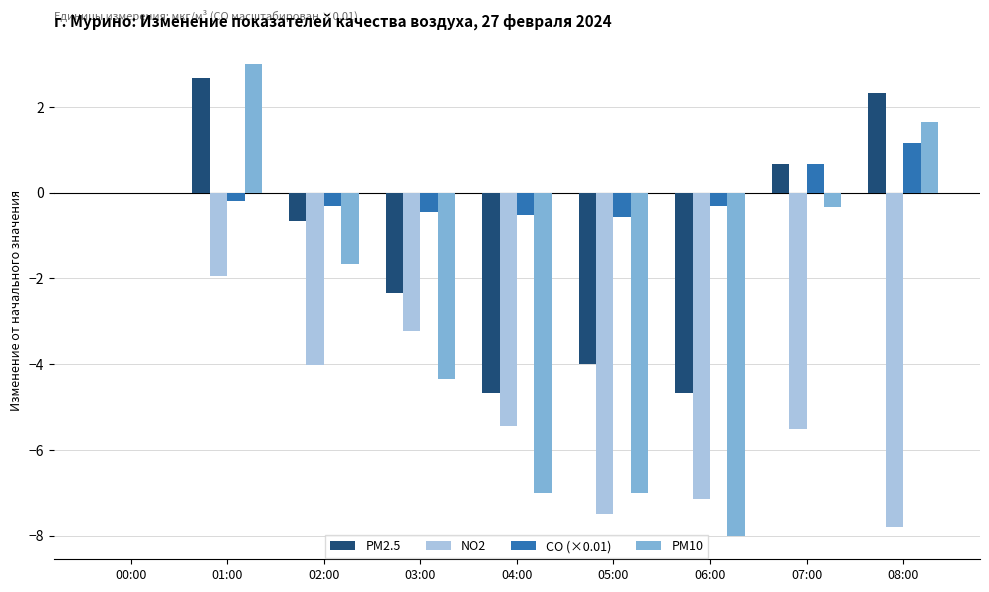

The value of CO (×0.01) at 05:00 is -0.6. True or false?

True